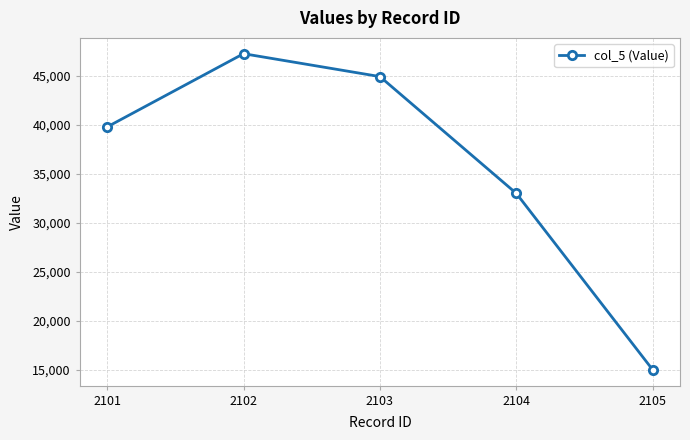

What is the value of the 2nd point from the left?

47288